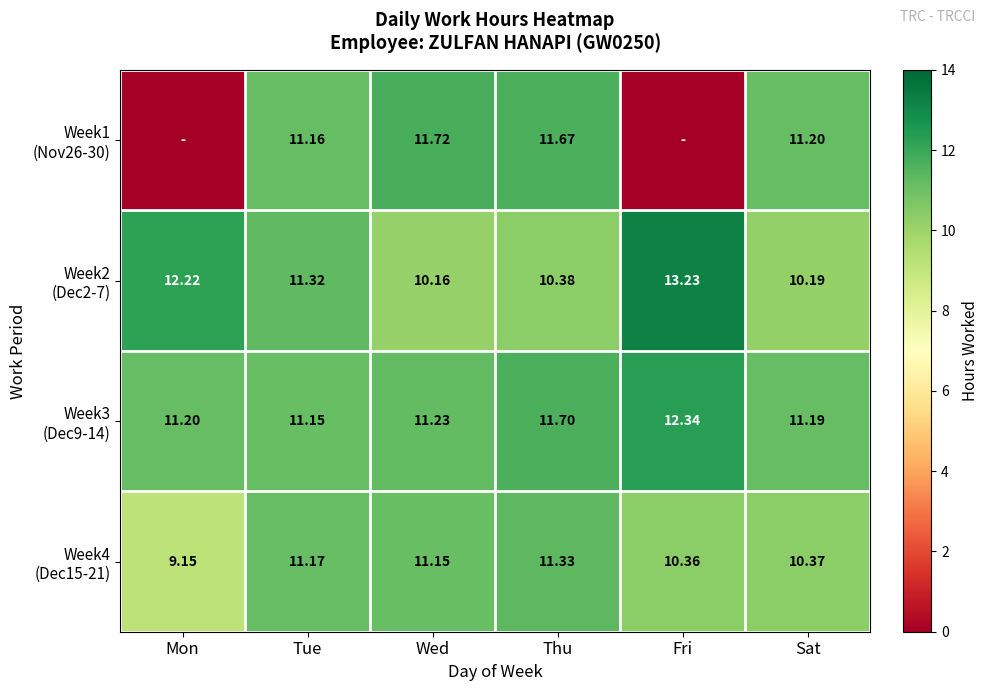

What is the maximum value shown in the chart?

13.2